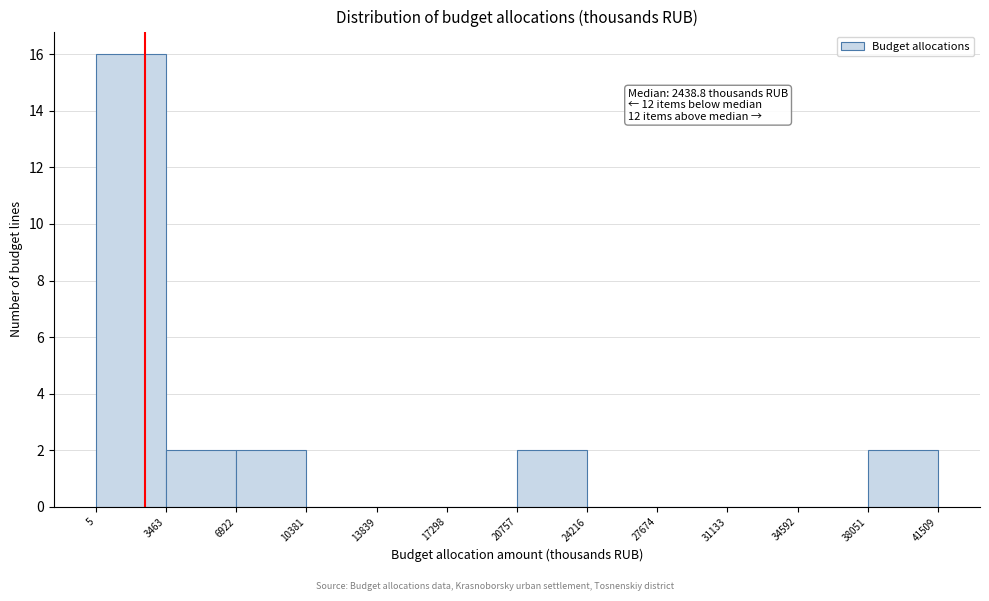

Which range on the x-axis has the tallest bar?

5 to 3463